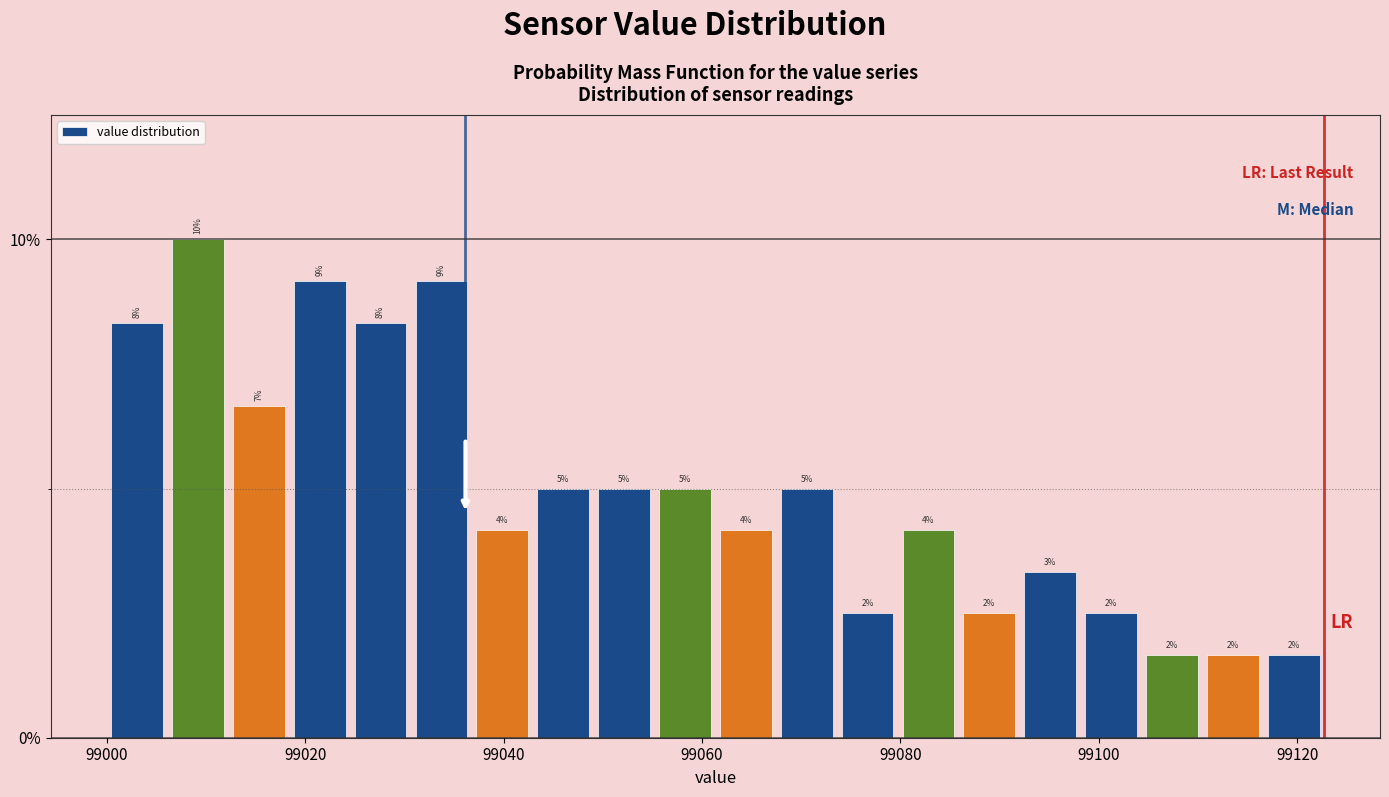

Read against the x-axis, roughly where is the centre of the tallest bar?

99010